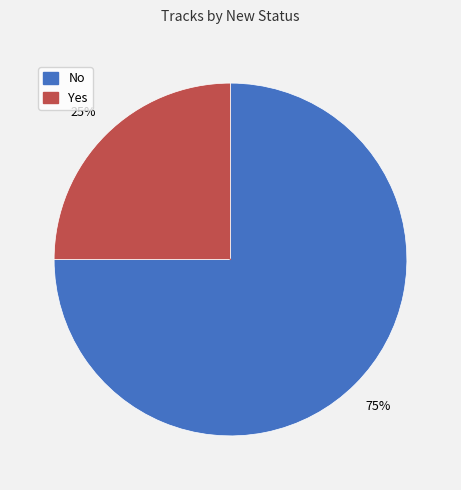

Is it true that No is 75% of the pie?

True